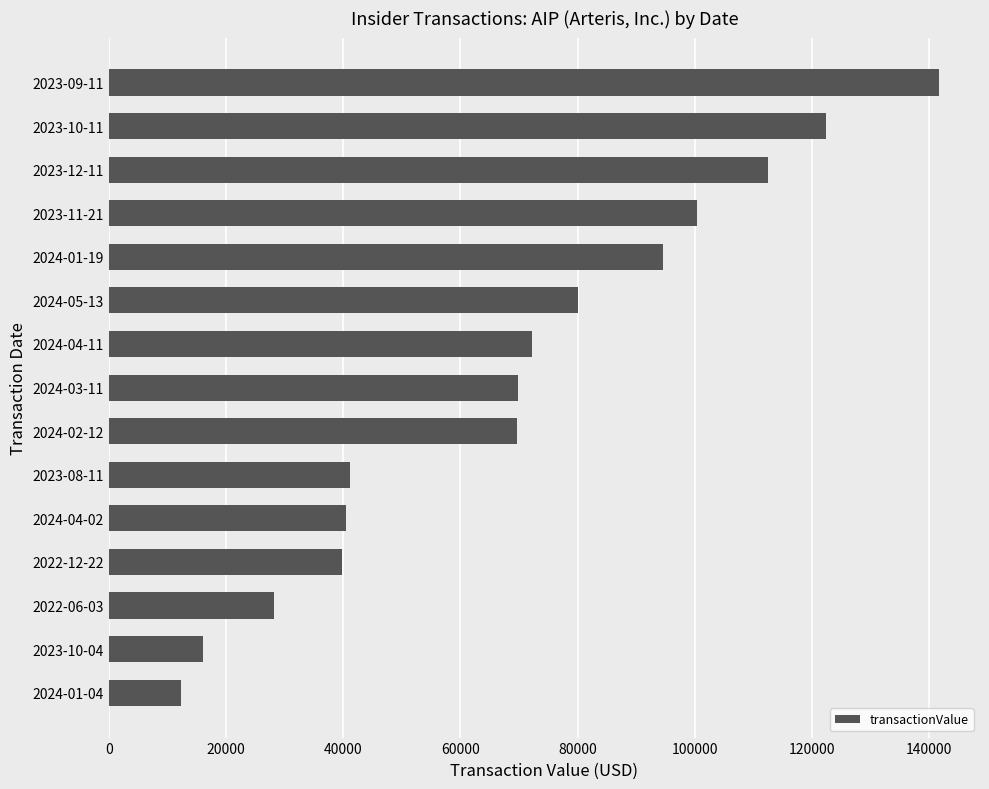

Which has a higher value, 2023-12-11 or 2023-09-11?

2023-09-11